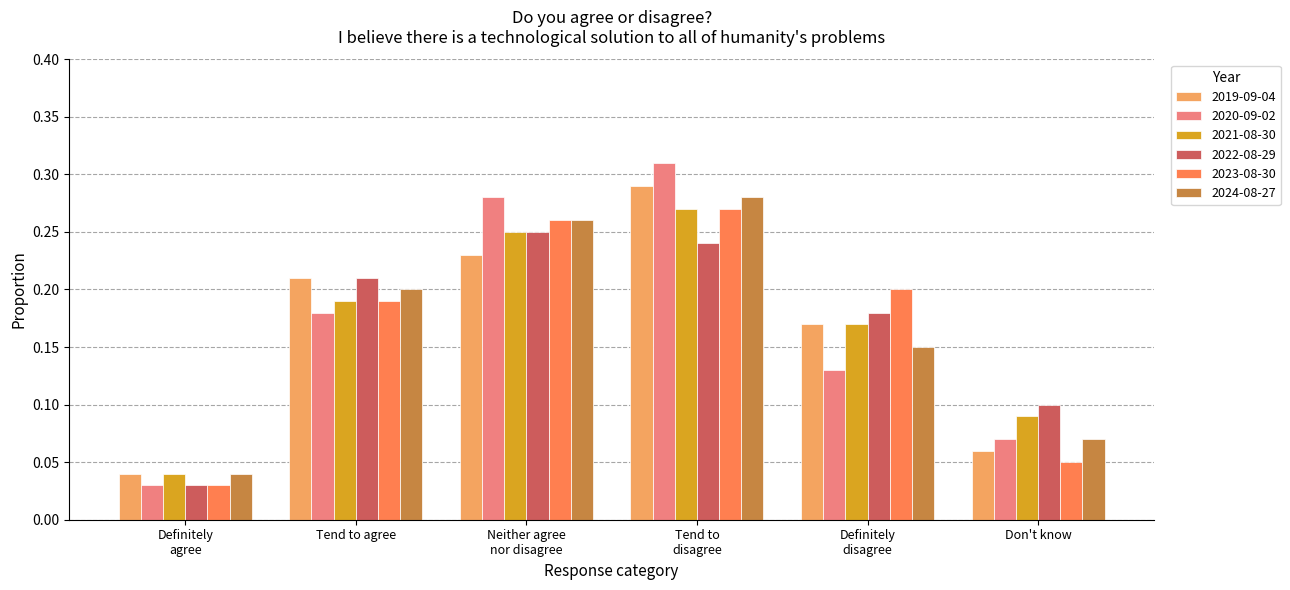

Does the chart contain any negative values?

No